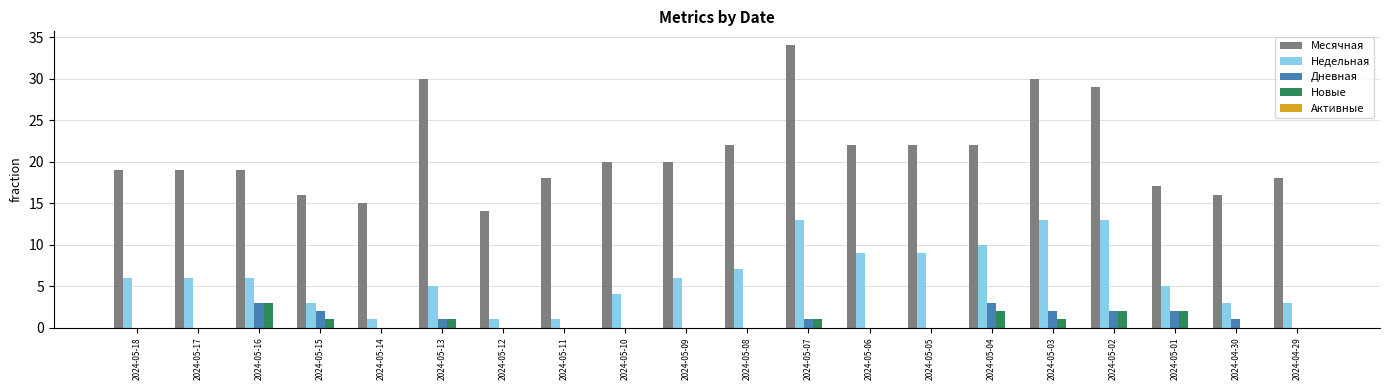

What is the sum of all Недельная values?

124